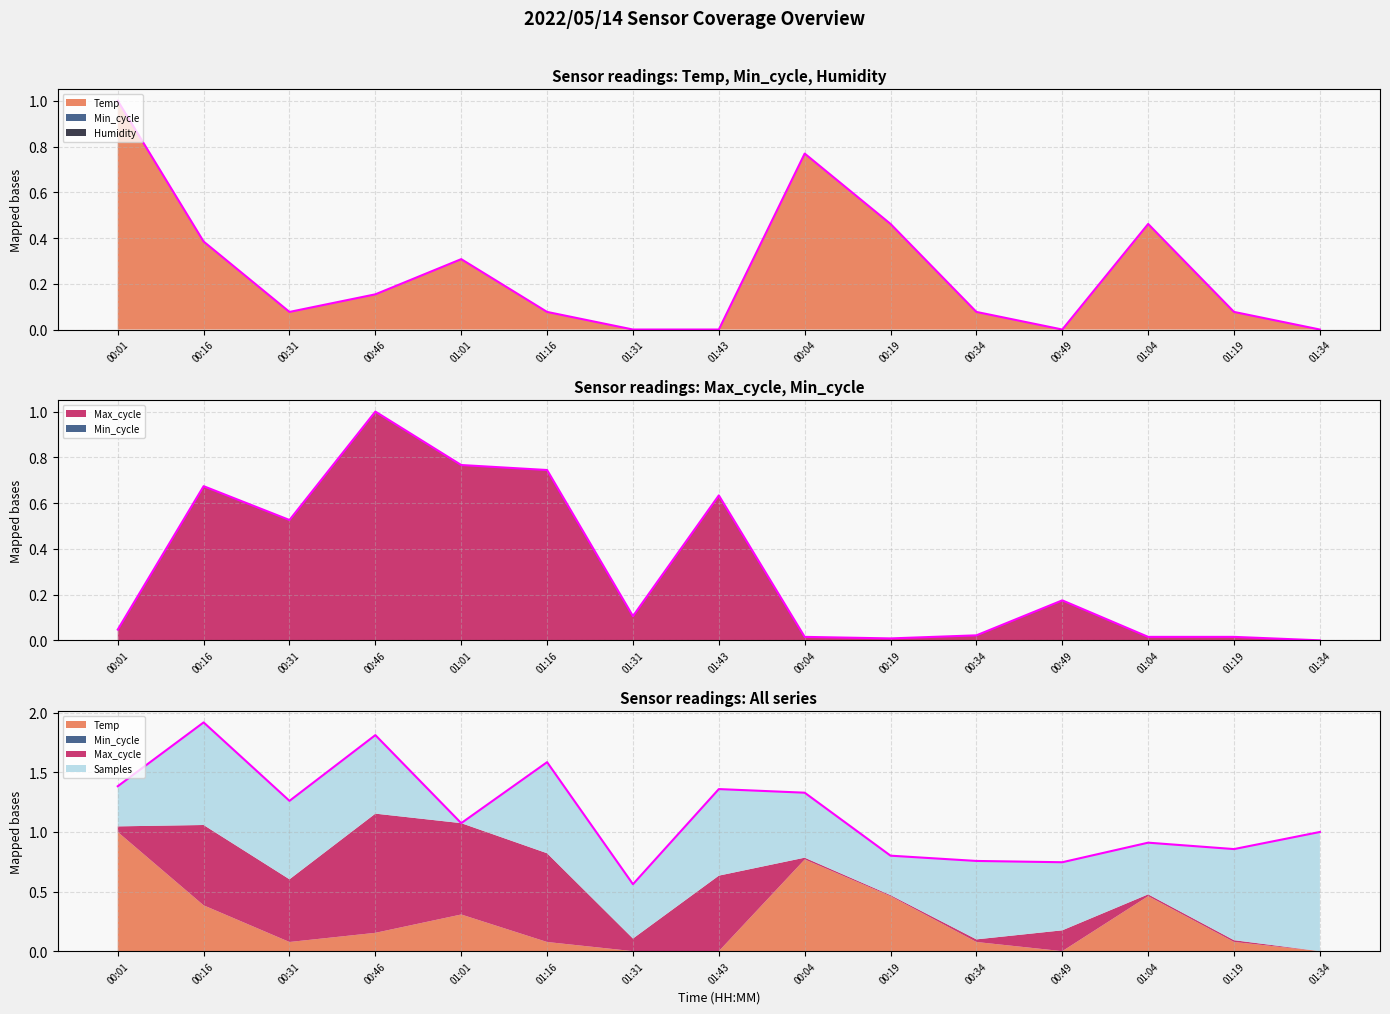

What is the change in value from 00:01 to 00:04?

-0.1